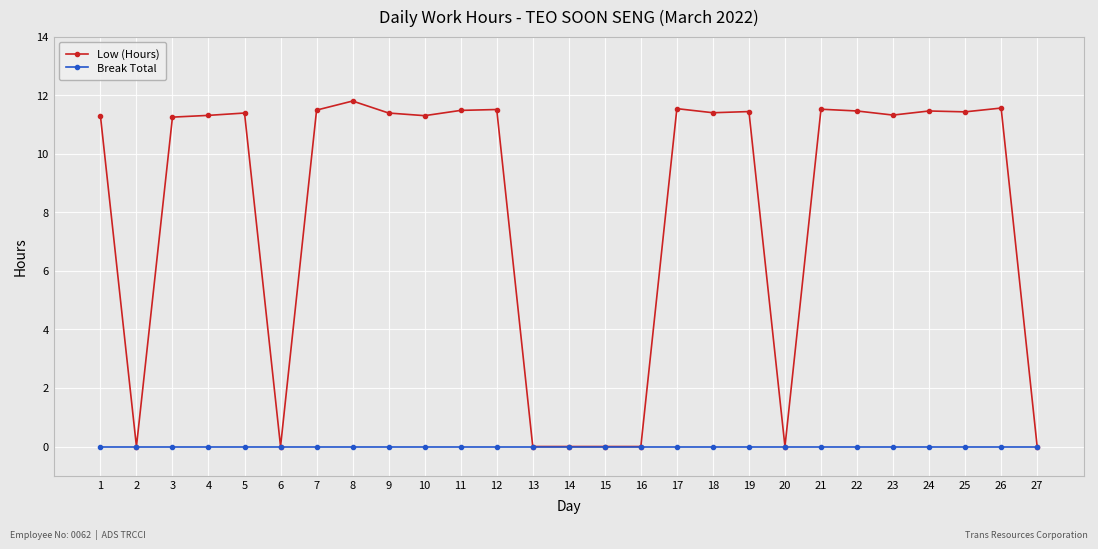

What is the difference between the maximum and minimum values in the Low (Hours) series?

11.8